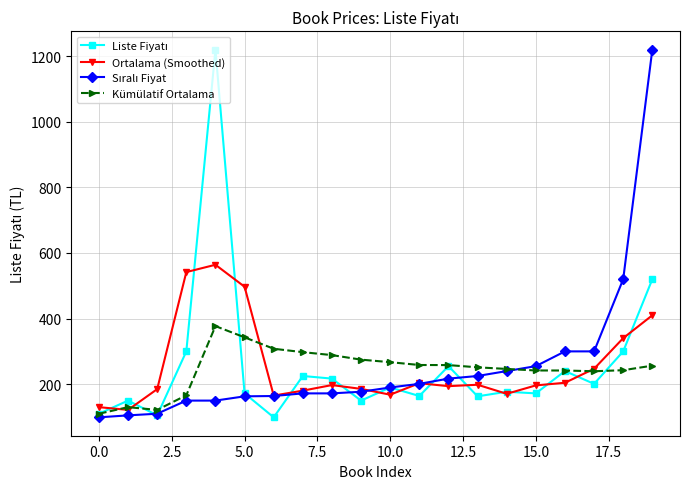

Does the chart display data point markers on the line(s)?

Yes